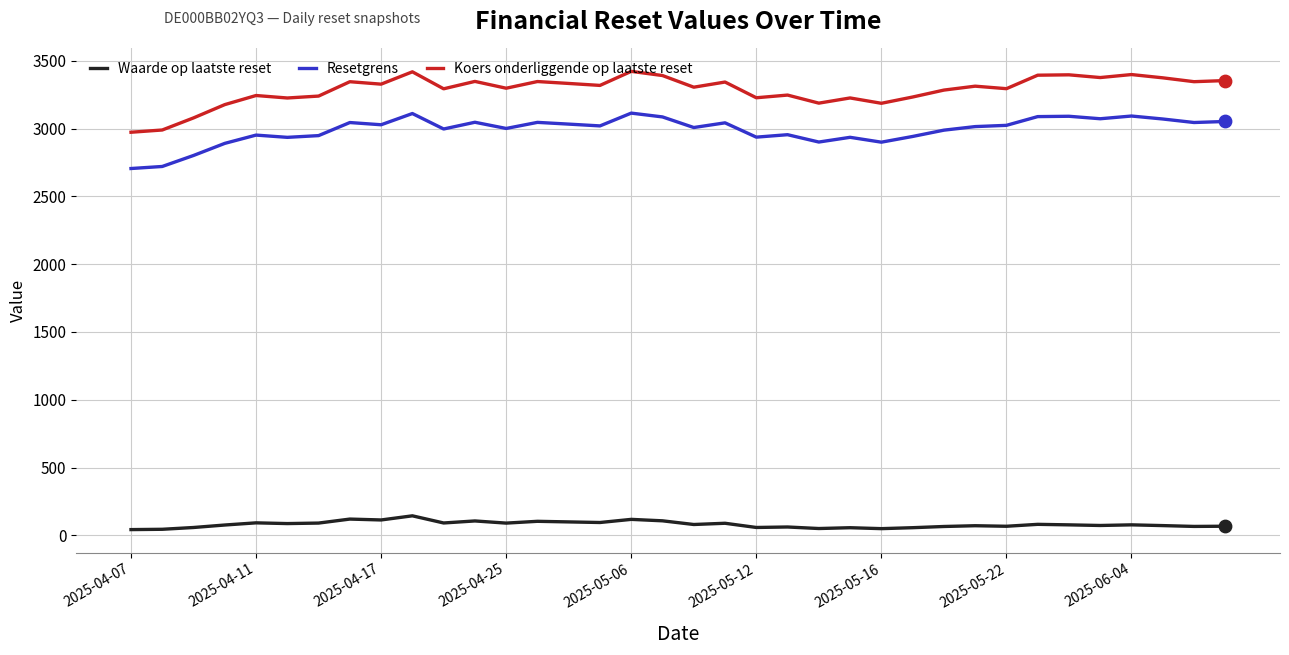

At how many categories does at least one series exceed 467?

36